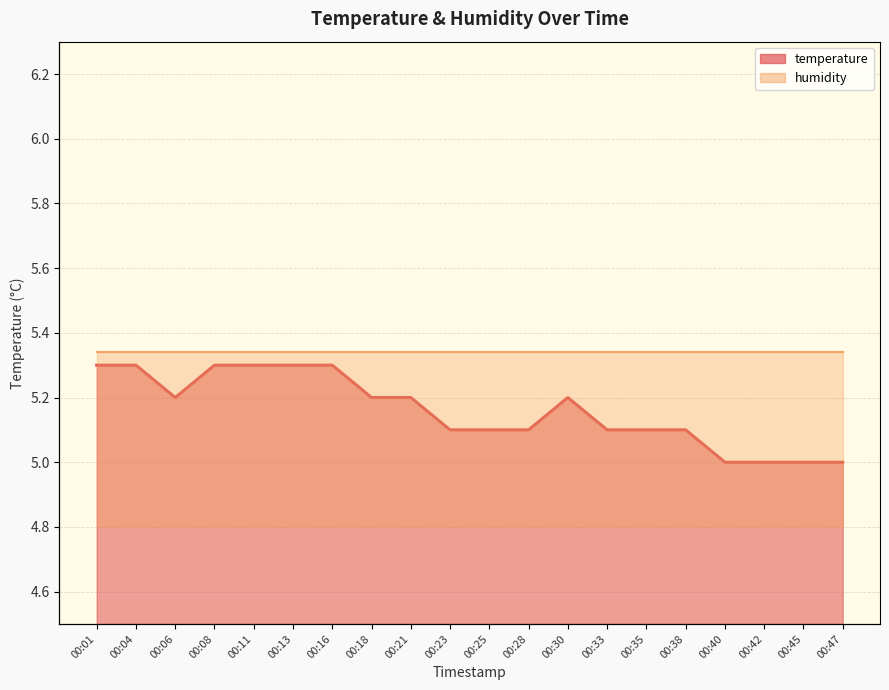

How many values are between 5 and 6?

20